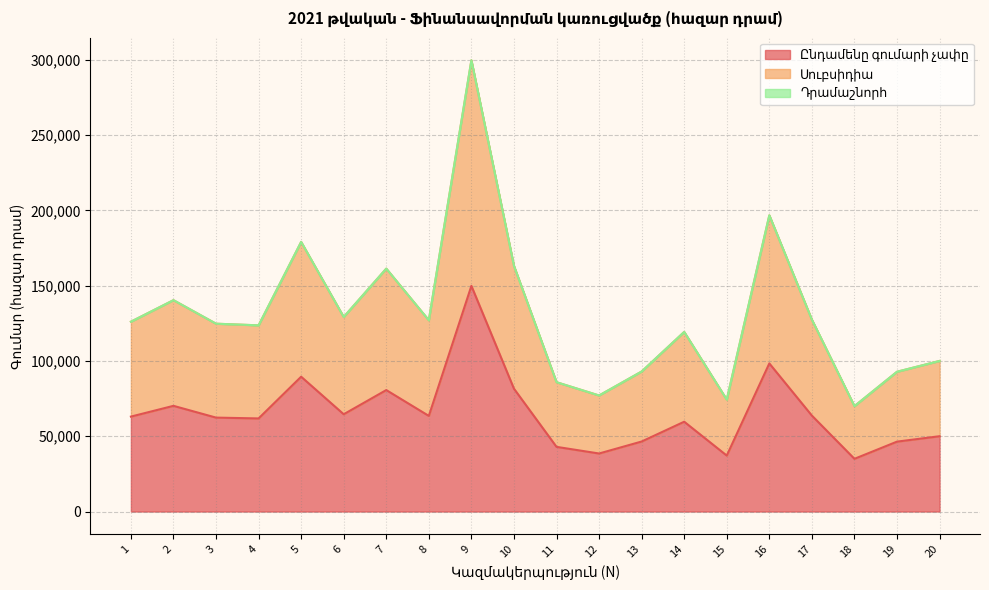

Does the chart have visible grid lines?

Yes